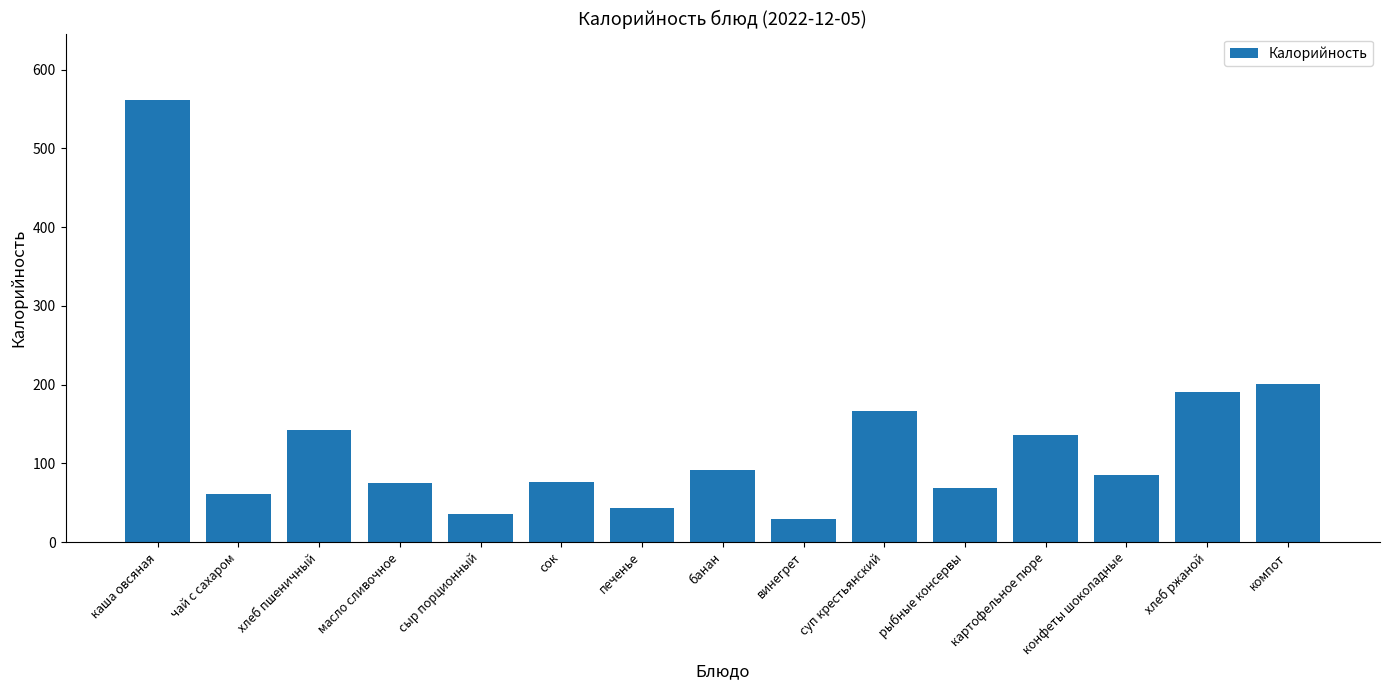

The value at каша овсяная is 561.7. True or false?

True